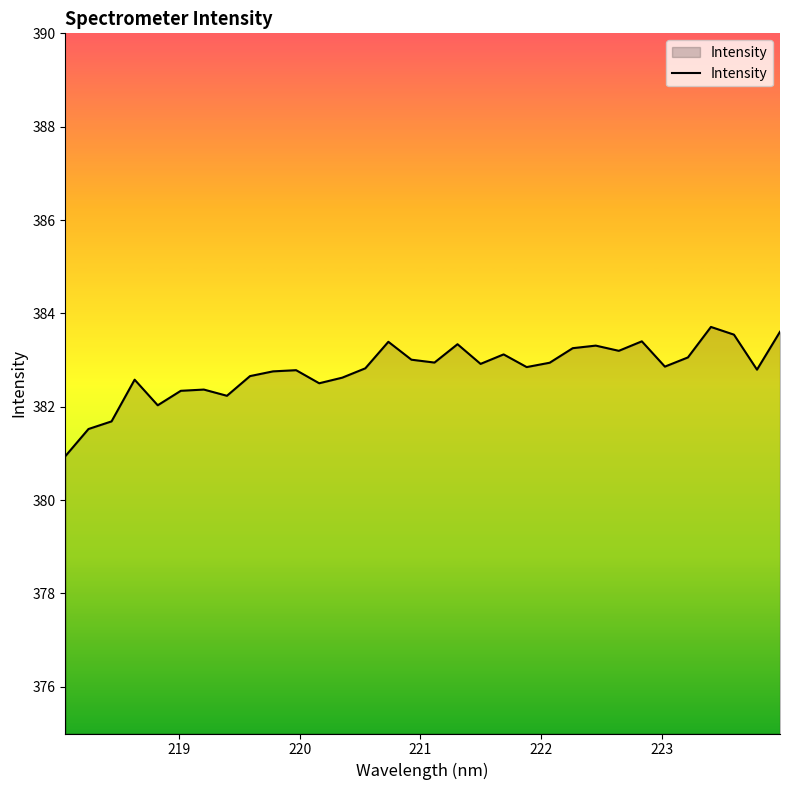

What is the difference between the maximum and minimum values?

2.8